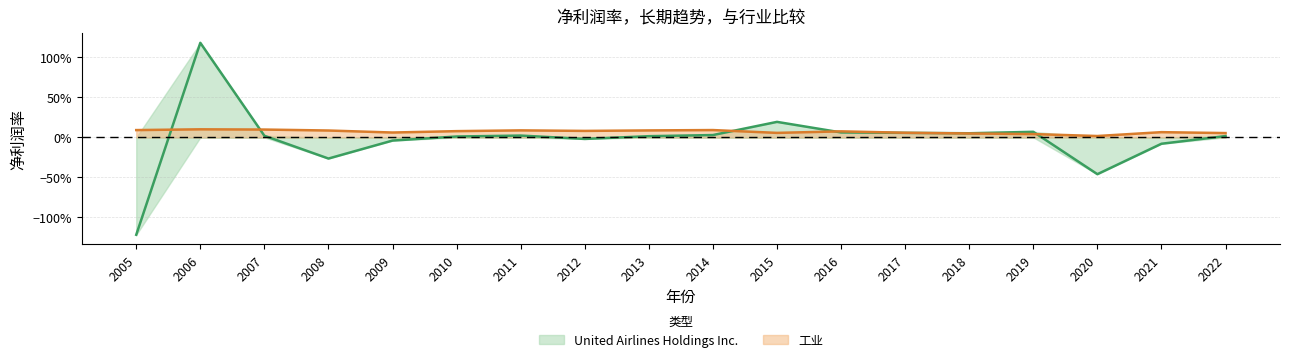

At which category does 工业 reach its first local valley?

2009